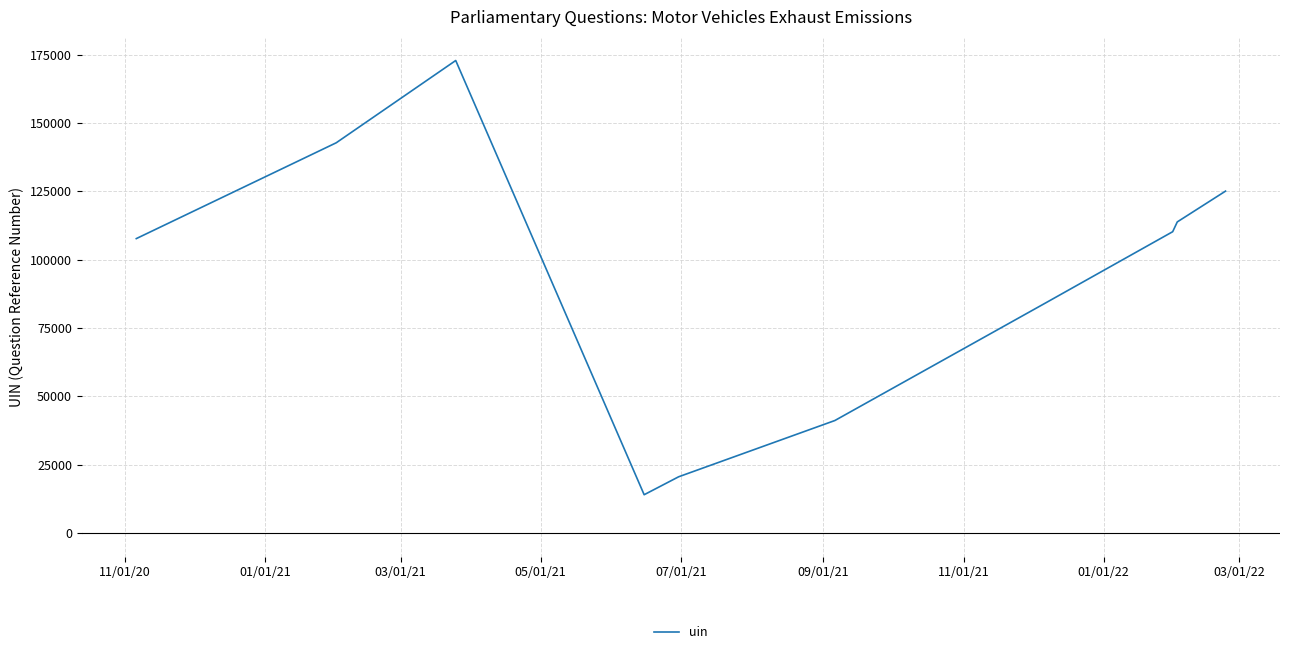

What is the difference between the maximum and second lowest values?

152295